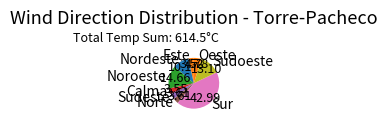

How many segments does this pie chart have?

9